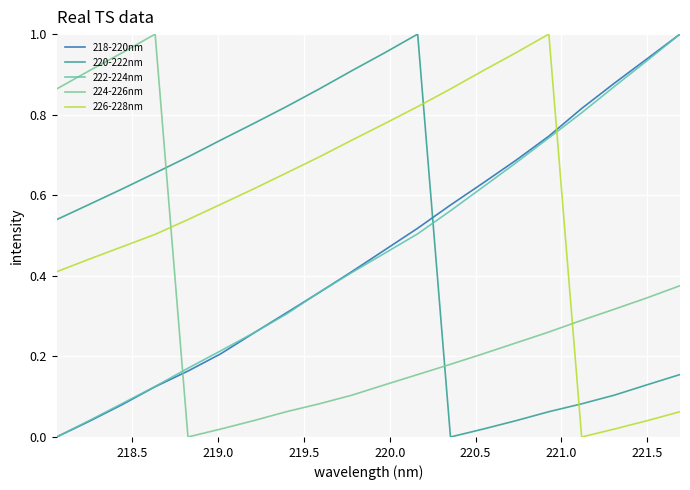

Which series has the largest total across all categories?

226-228nm